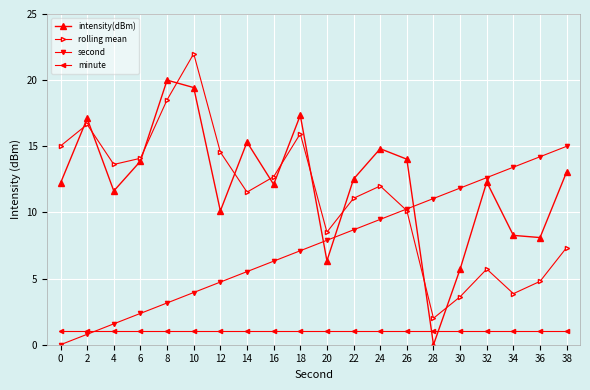

Where do intensity(dBm) and minute first cross each other?

26 and 28